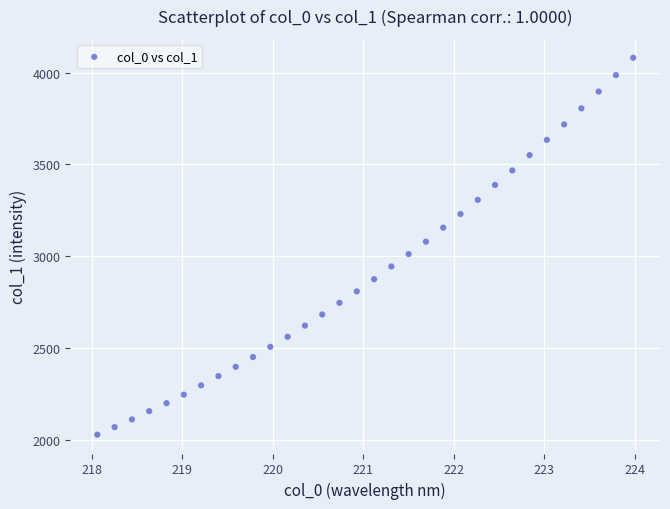

What is the range of Y values (max minus min)?

2053.0